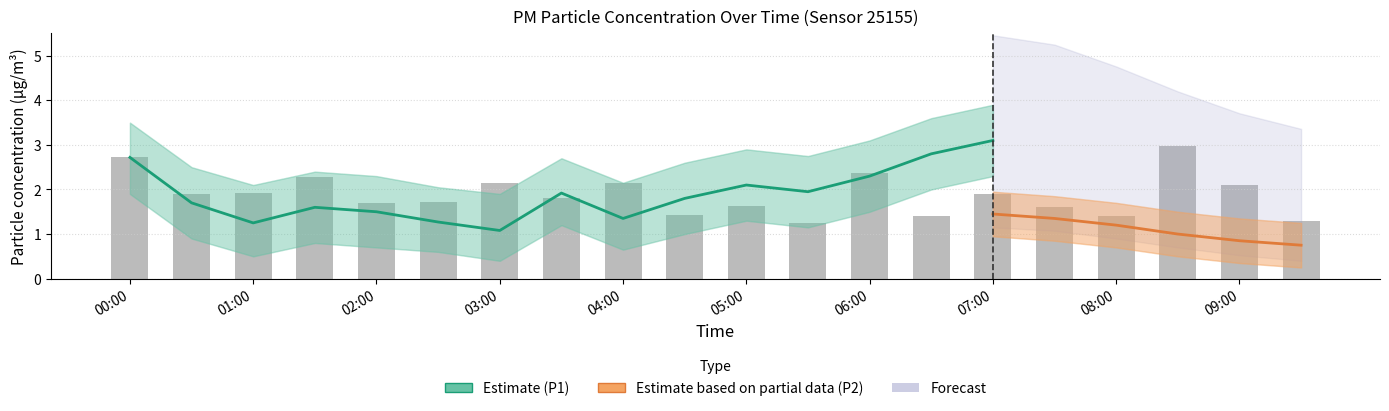

What is the difference between the second highest and minimum values in the P1_lower series?

1.8